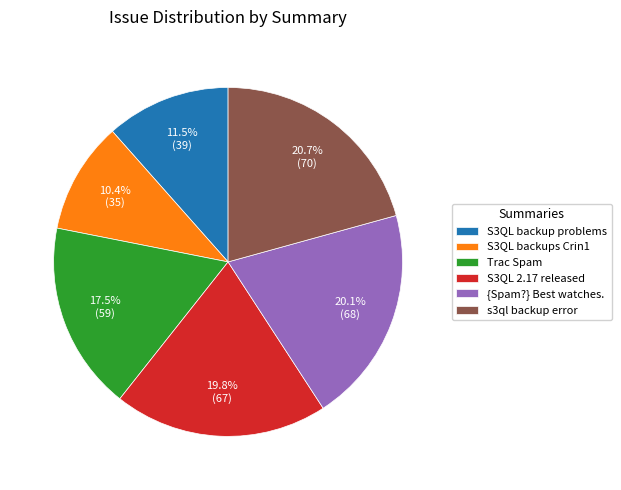

How much of the chart is everything except {Spam?} Best watches.?

79.9%